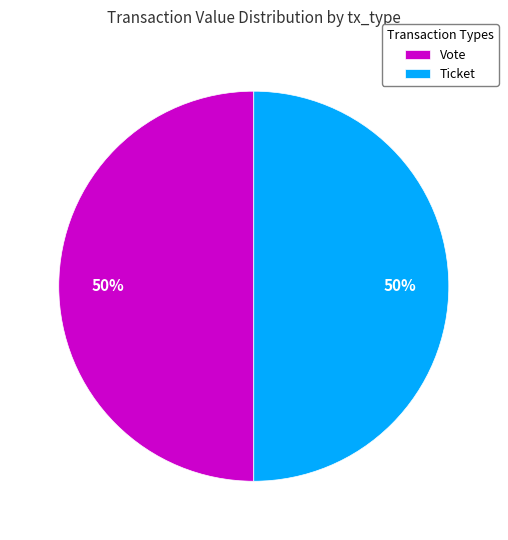

What is the ratio of the value at Vote to the value at Ticket?

1.0